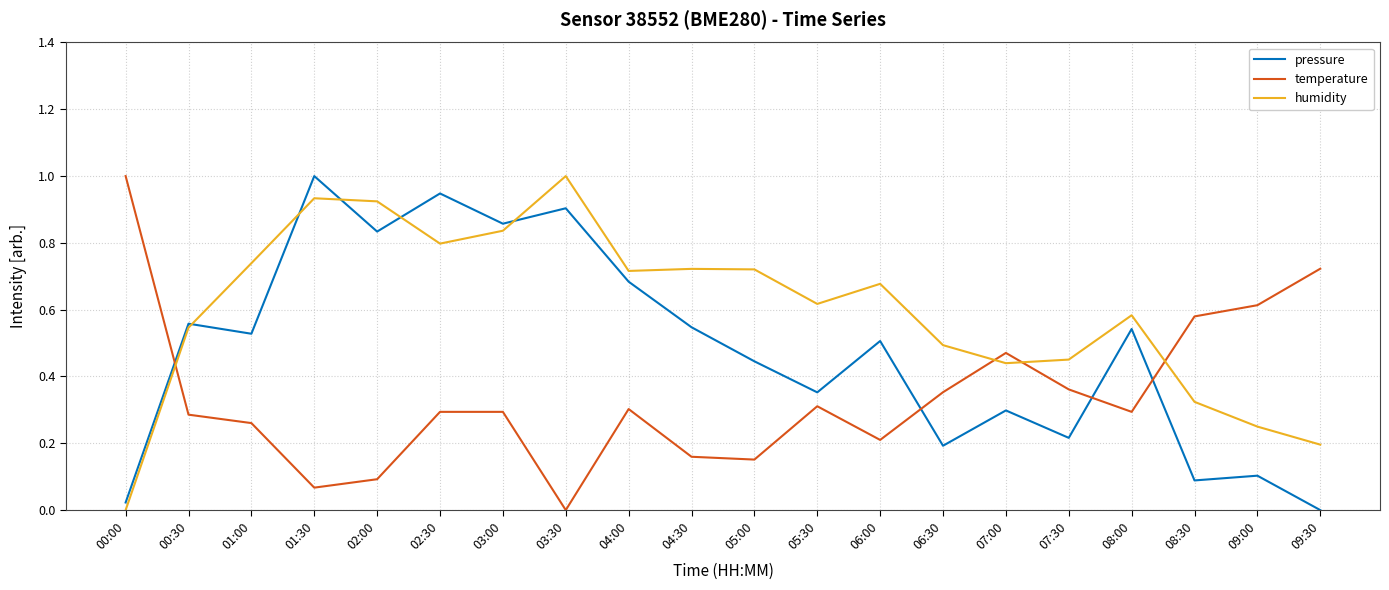

True or false: temperature has more than 0 points higher than both neighbors.

True